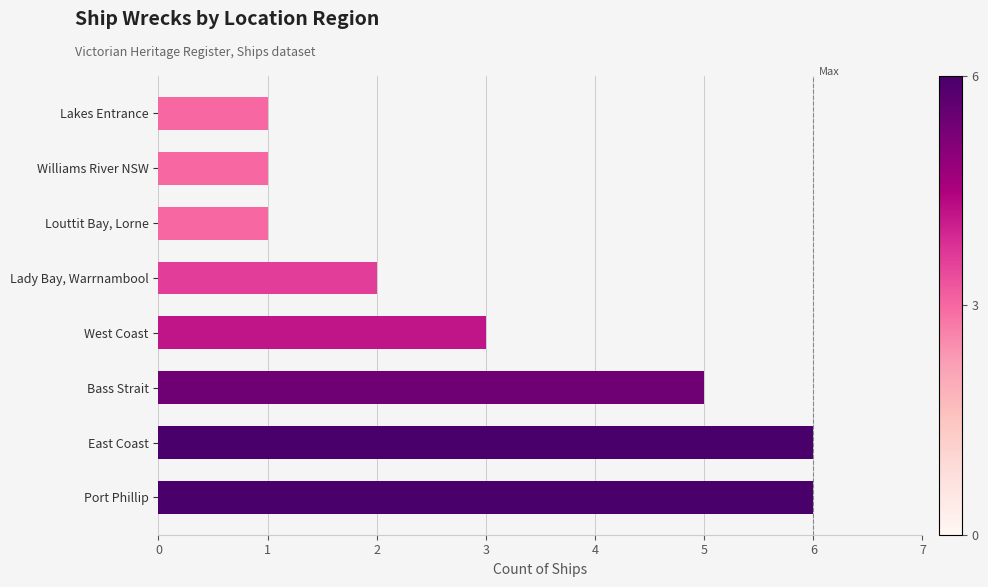

Are the bars grouped side by side (vs. stacked)?

No